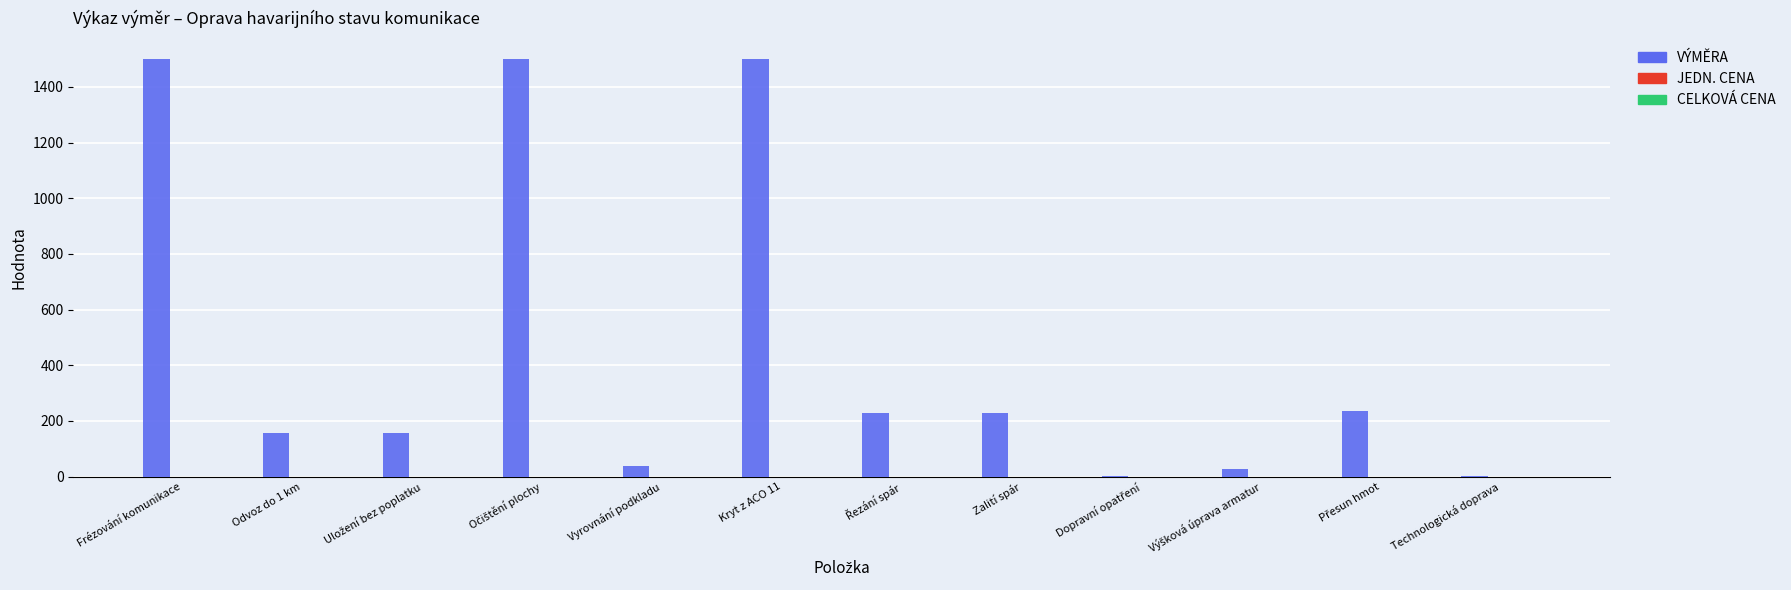

Between Zalití spár and Technologická doprava, which is larger?

Zalití spár